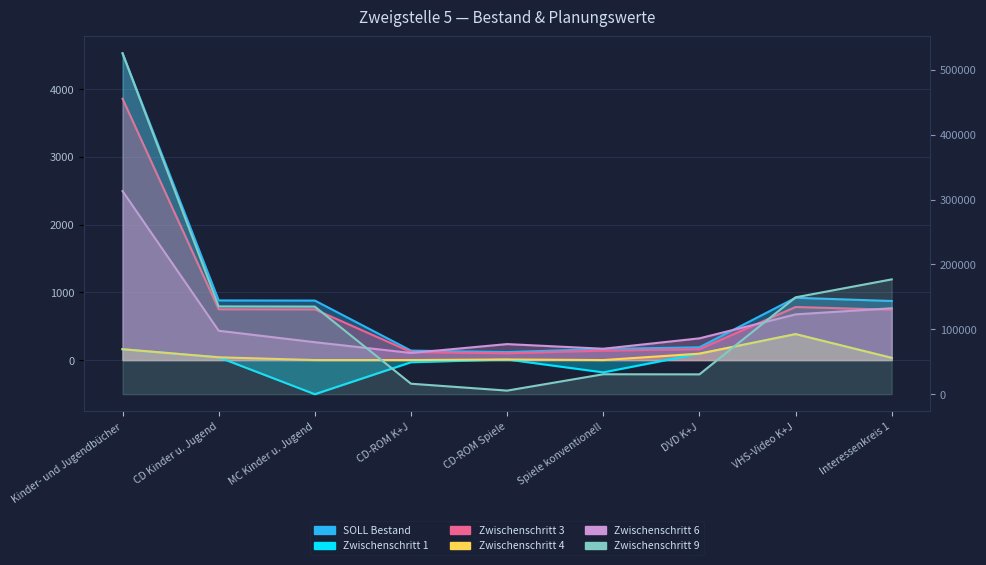

What is the difference between the second highest and second lowest values in the Zwischenschritt 1 series?

341.6